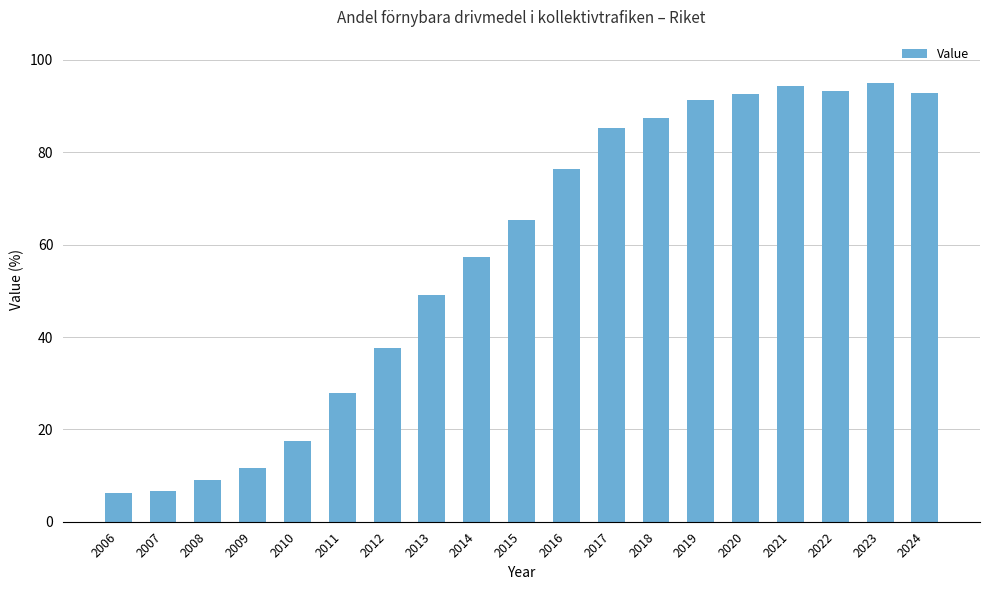

Where is the data nearest to the value 50?

2013